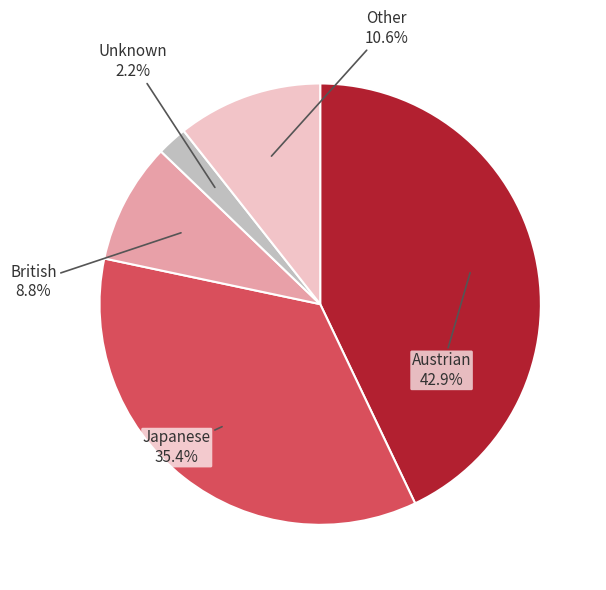

Does any single category account for the majority?

No